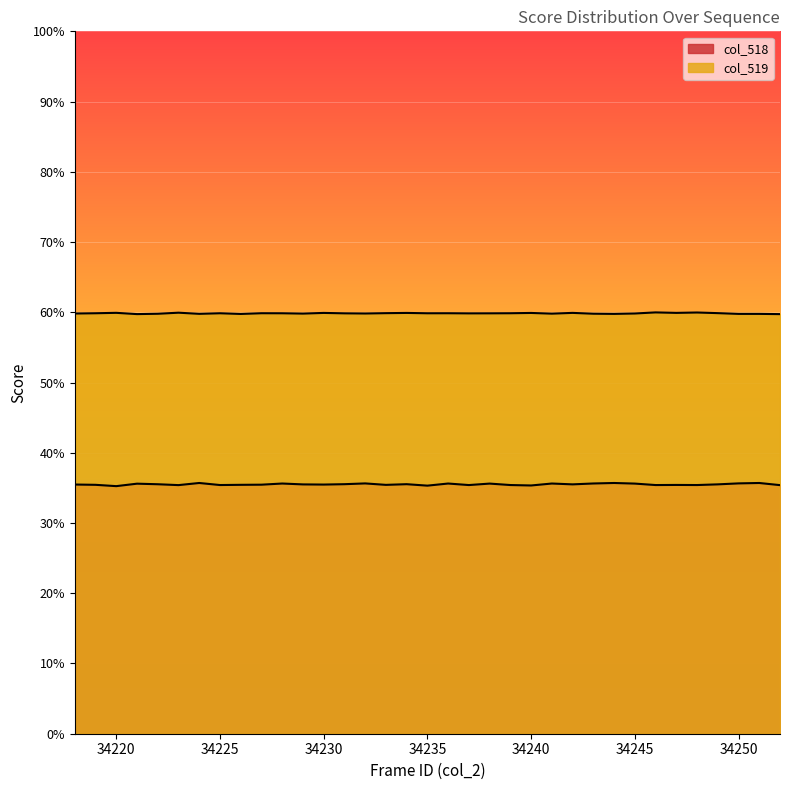

At which category does col_519 reach its first local peak?

34220